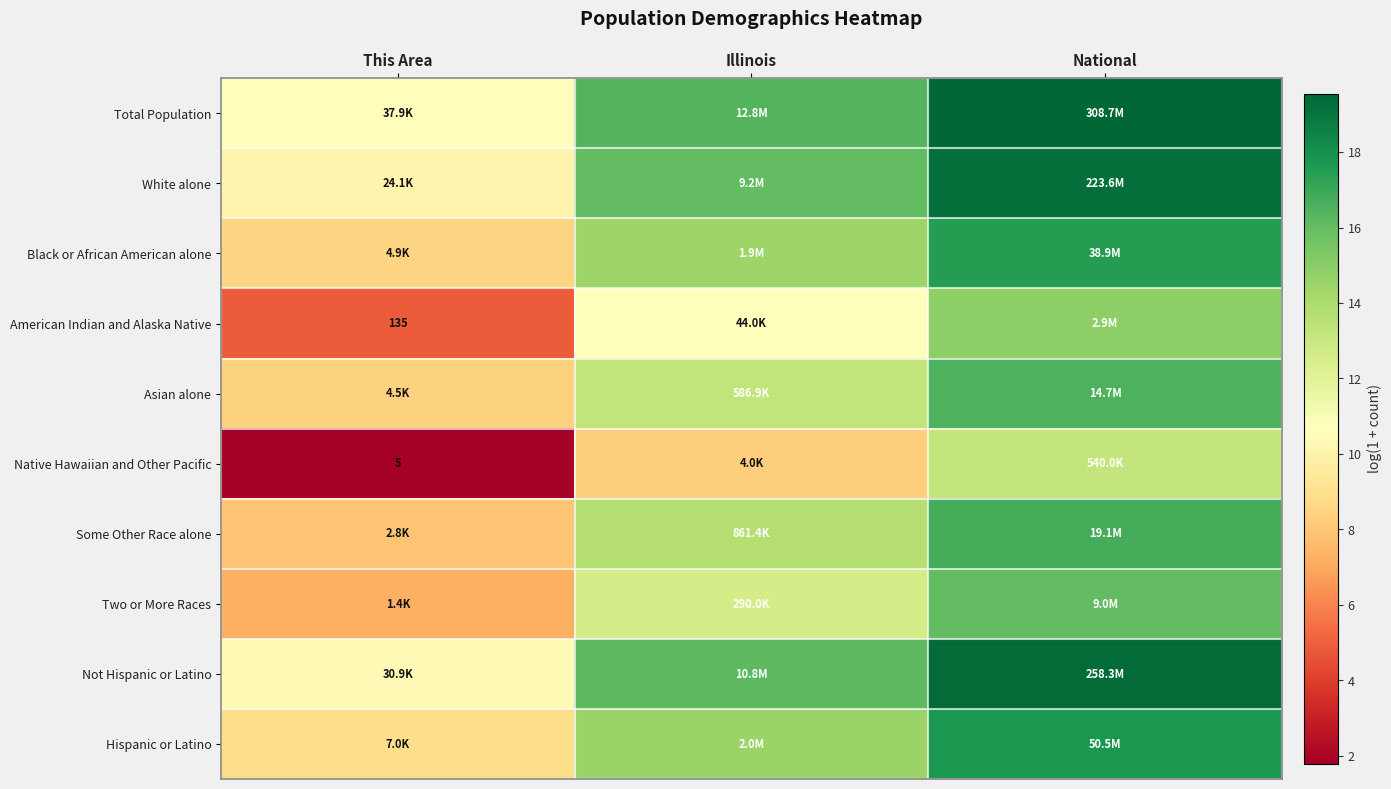

Rank the categories by Hispanic or Latino value from highest to lowest.

National, Illinois, This Area